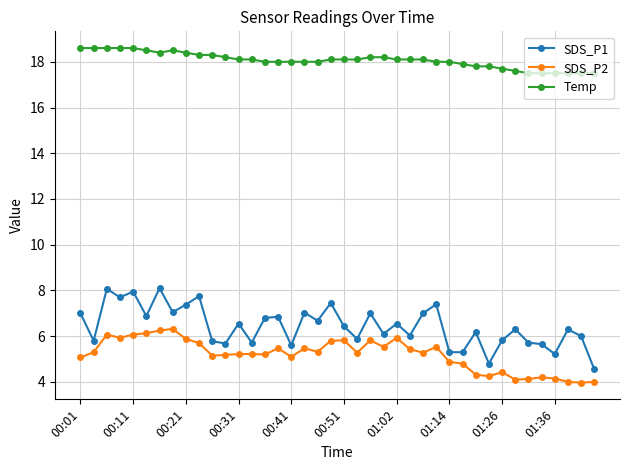

True or false: SDS_P1 has more than 0 interior local peaks.

True